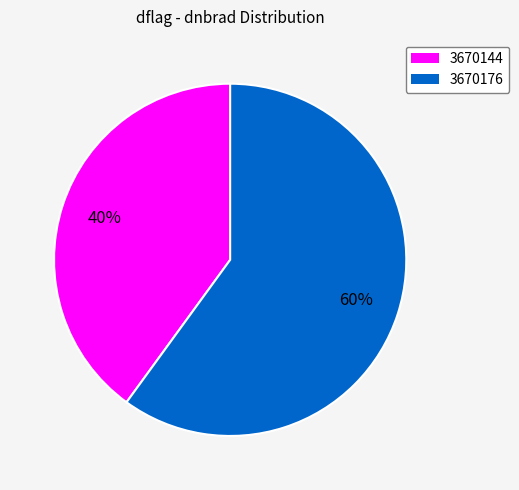

What is the smallest slice in the pie chart?

3670144